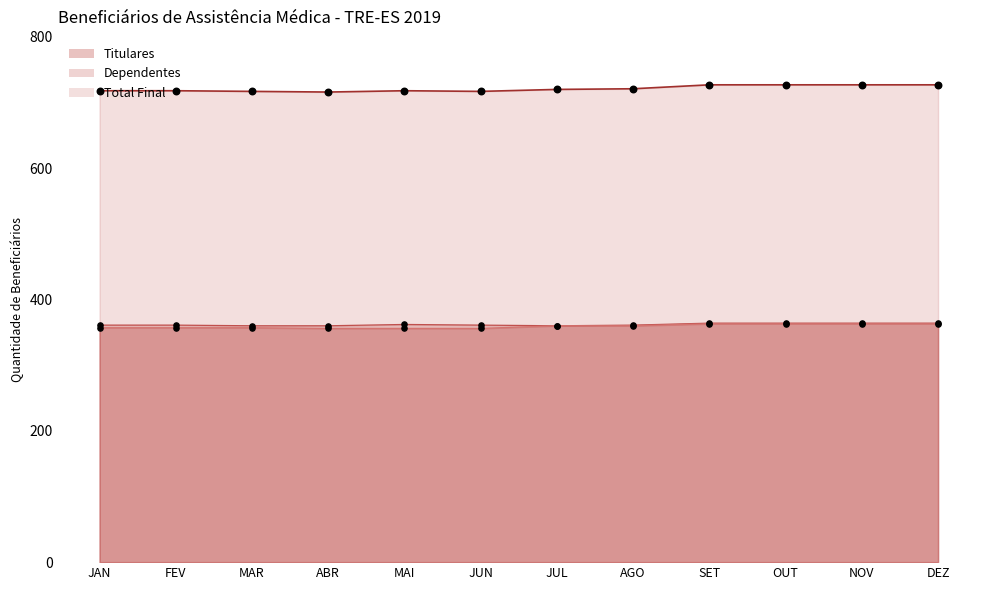

At which category is the sum across all series the highest?

SET